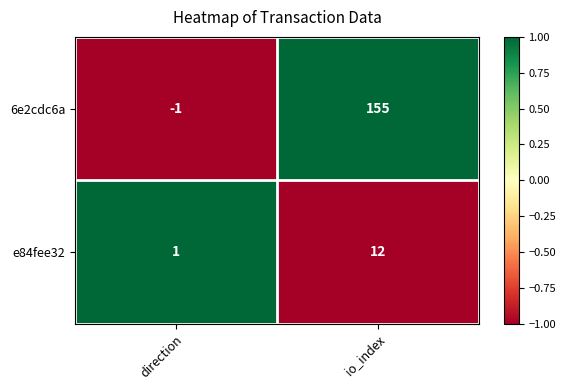

True or false: e84fee32 has a value of 19 at io_index.

False